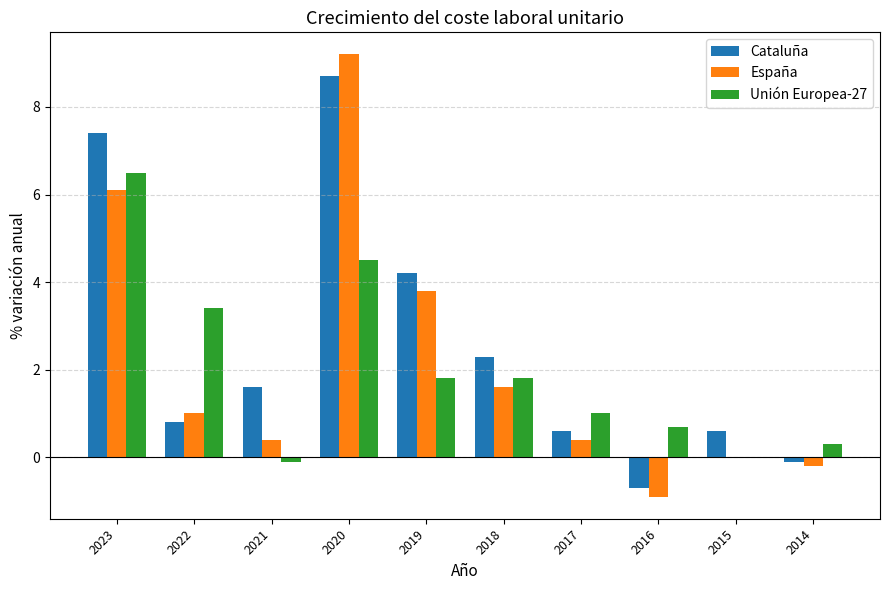

At which category is the sum across all series the highest?

2020